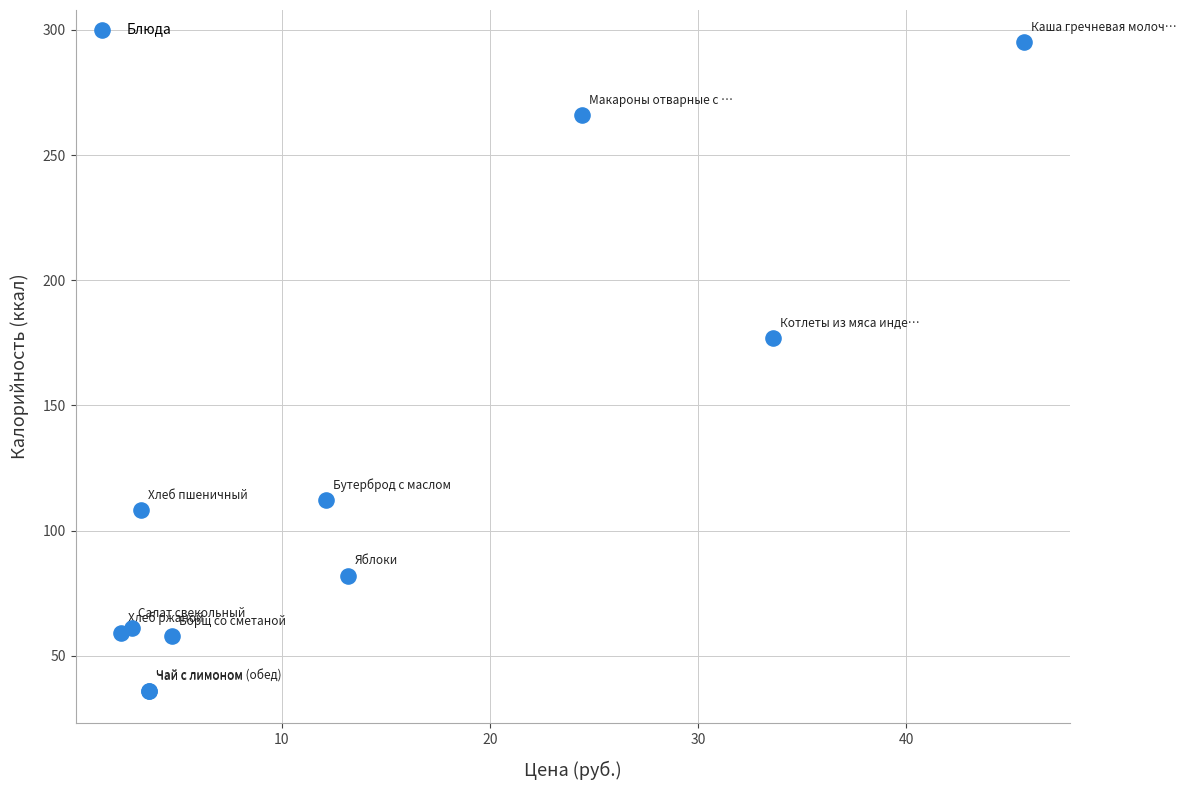

What Y value in the scatter plot is closest to 165?

177